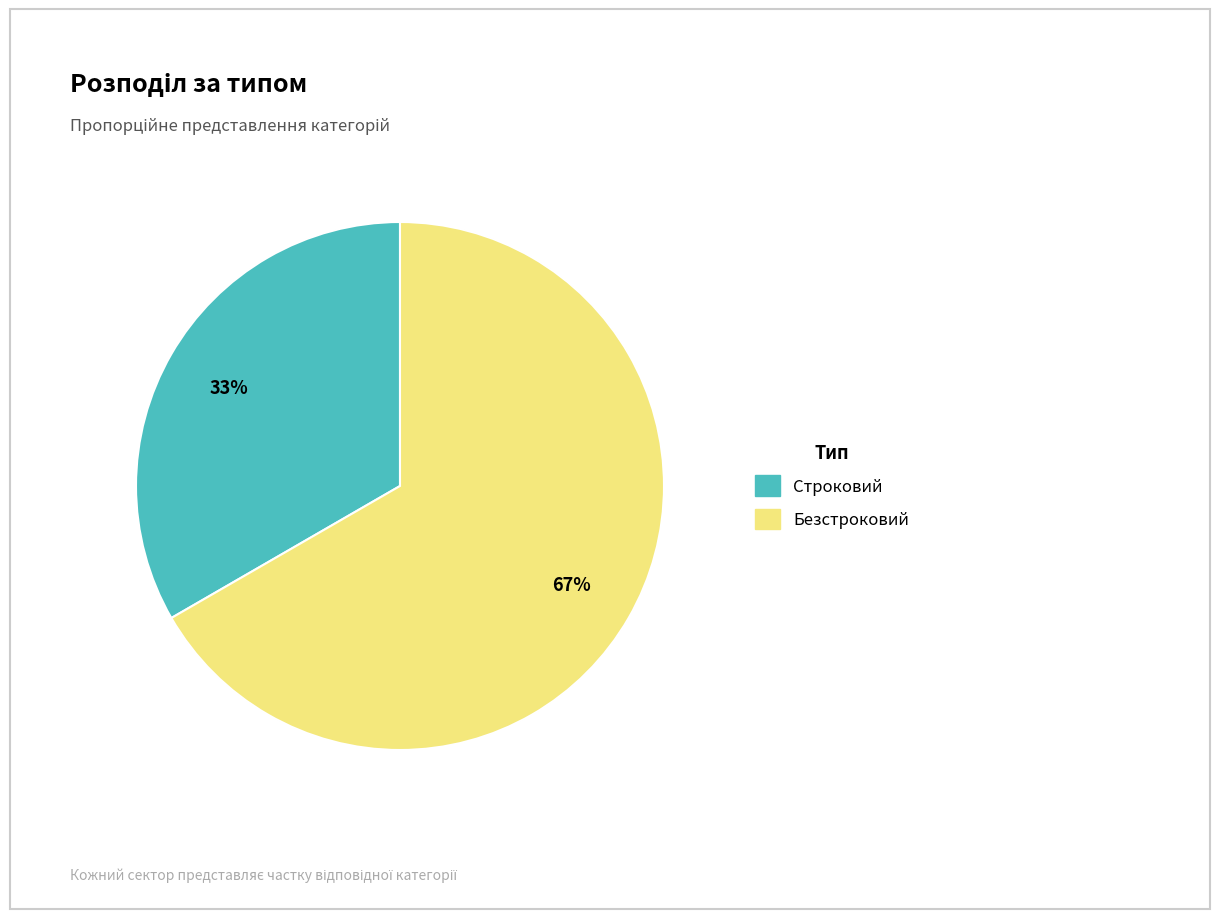

How many slices are in this pie chart?

2